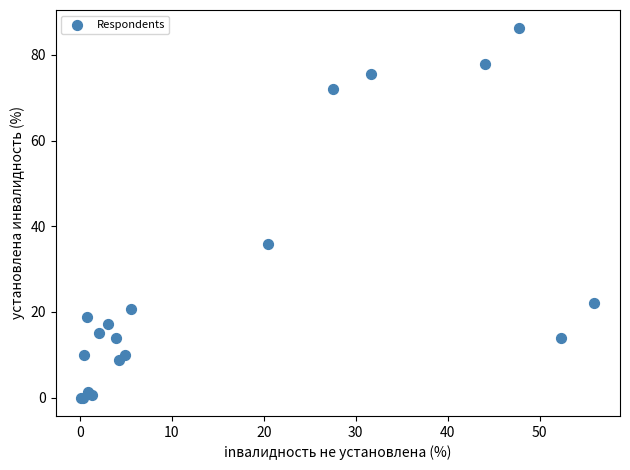

What Y value in the scatter plot is closest to 43?

35.9